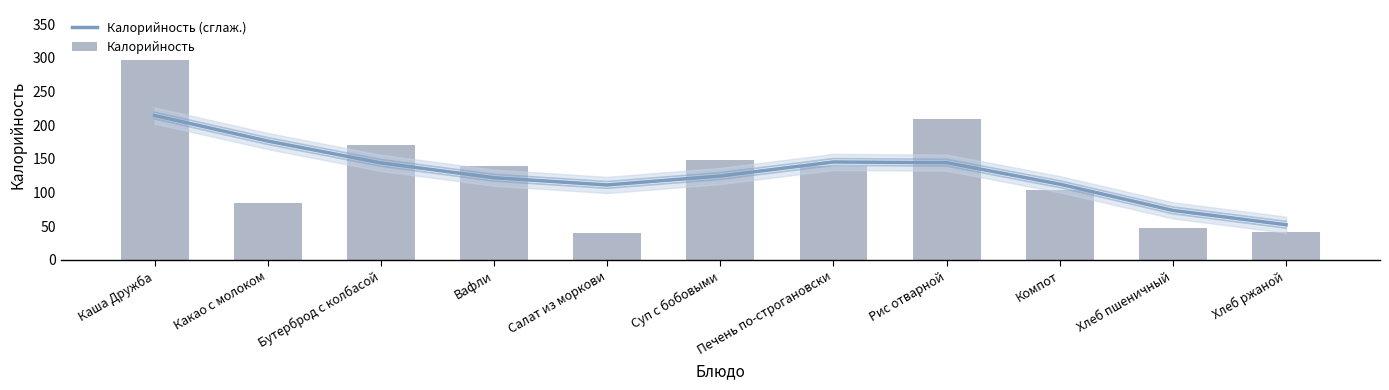

What is the value of the Калорийность (сглаж.) bar at the 10th from the left?

73.6